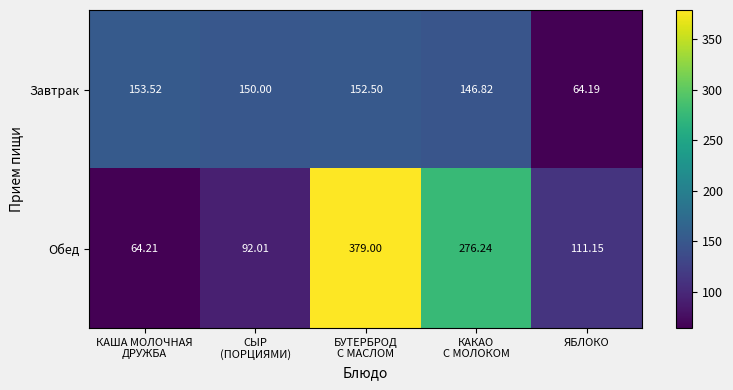

Which series has the largest total across all categories?

Обед